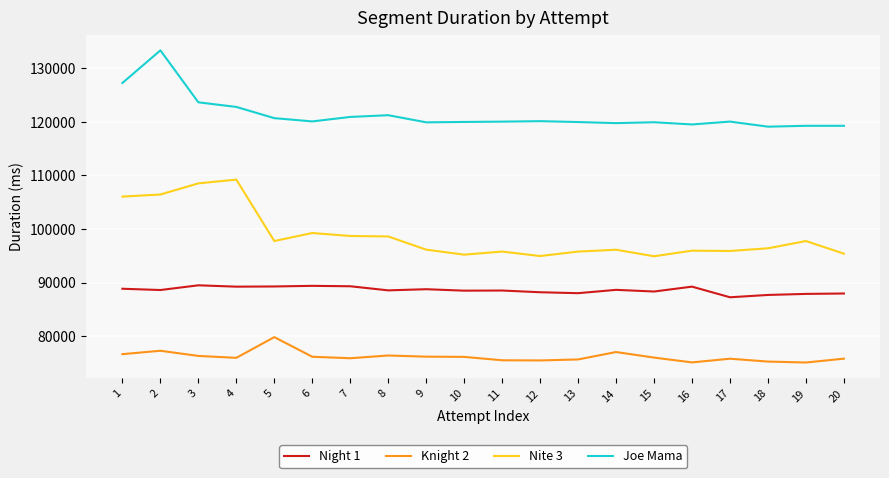

Is it true that Nite 3 equals 51066 at 11?

False